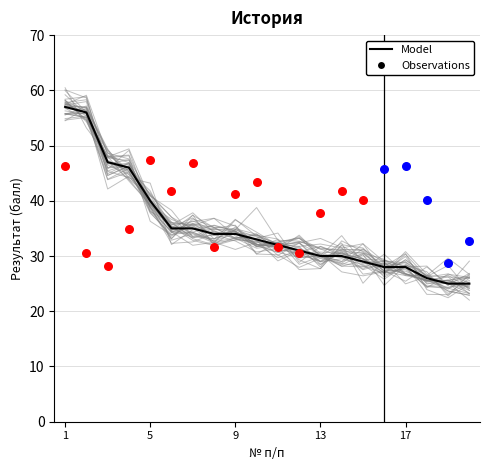

What is the change in value from 1 to 20?

-32